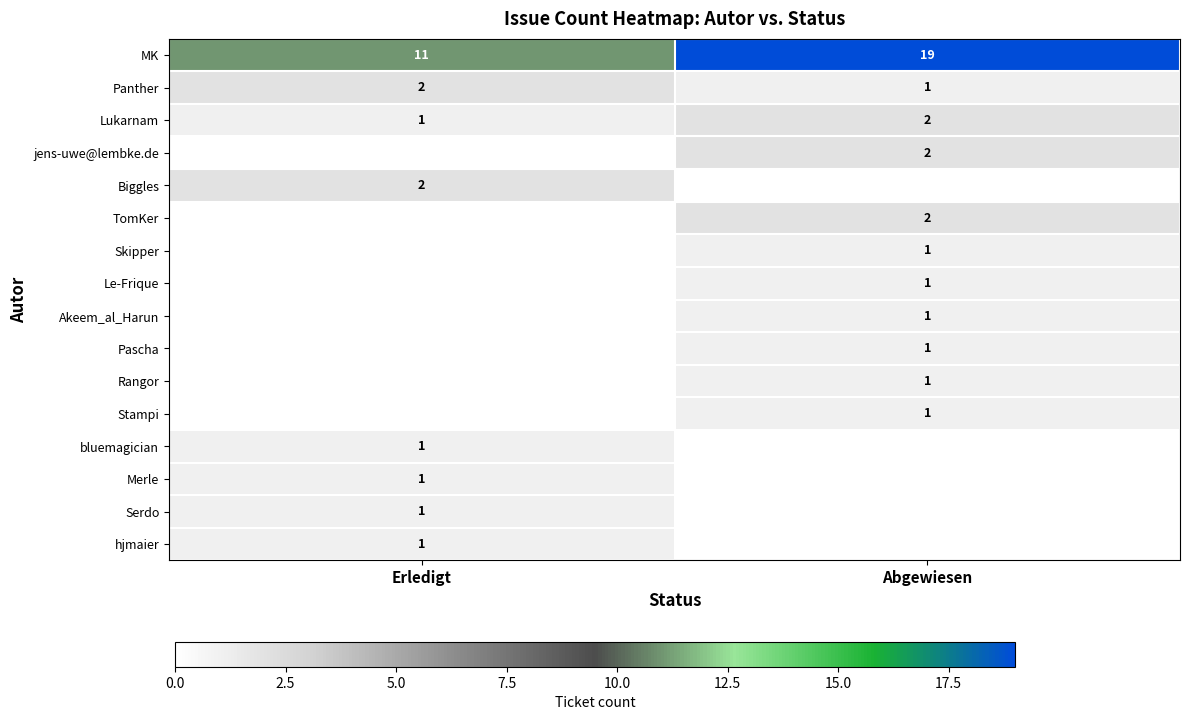

Which has a higher value, Erledigt or Abgewiesen?

Abgewiesen